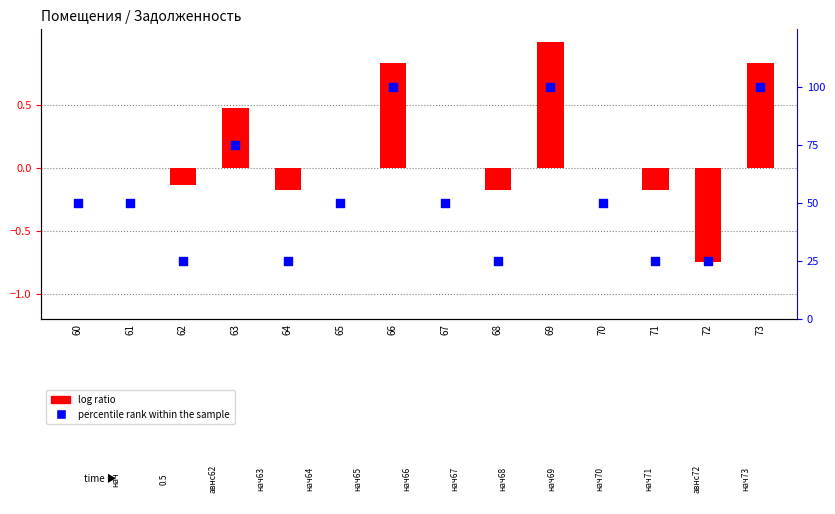

Is the value of percentile rank within the sample at 71 greater than the value of log ratio at 65?

Yes